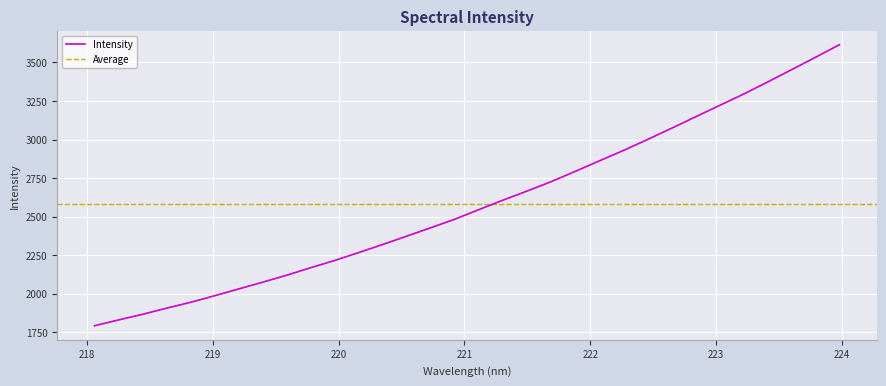

What is the label of the 18th point from the left?

221.3083